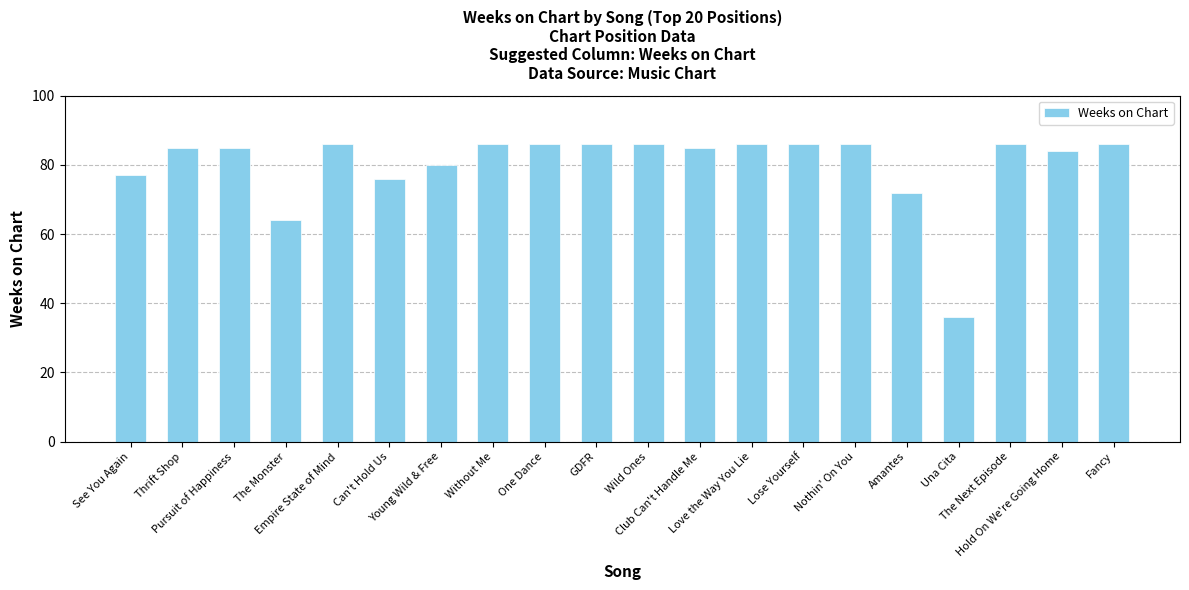

What is the maximum value shown in the chart?

86